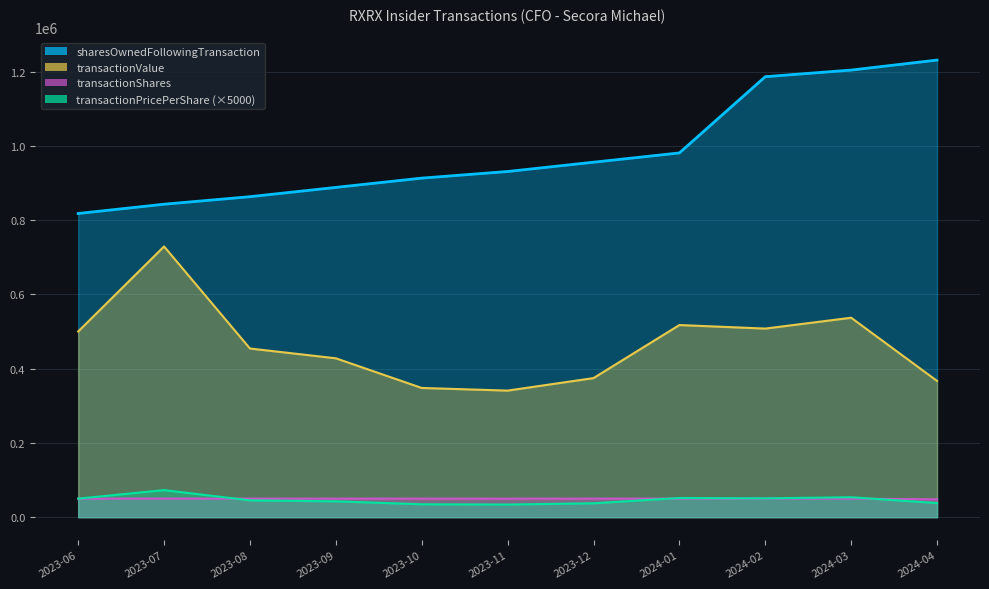

What is the average value of the transactionShares series?

49829.5